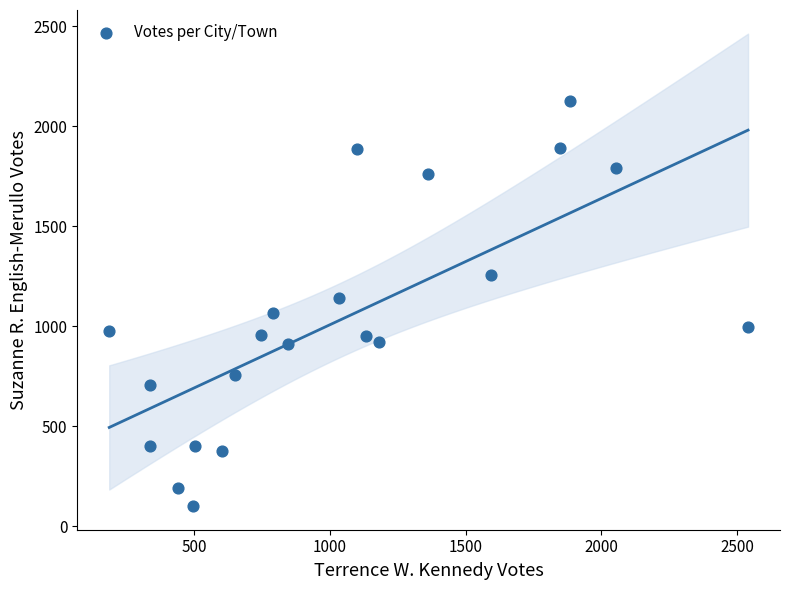

What is the range of X values (max minus min)?

2354